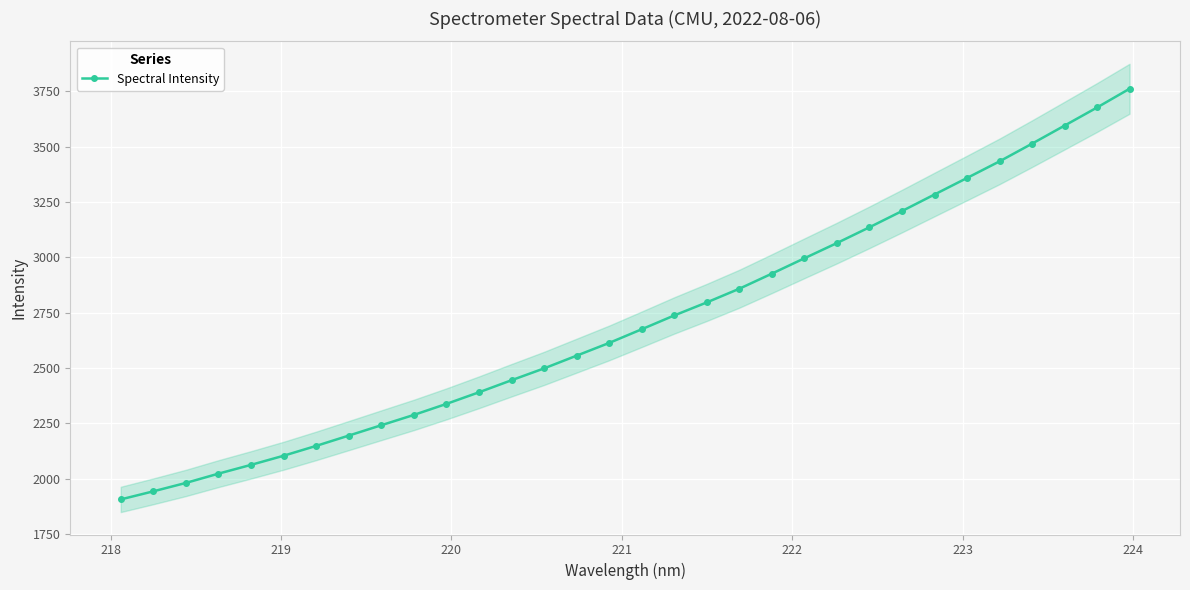

What is the value of the Spectral Intensity point at the 13th from the left?

2445.4